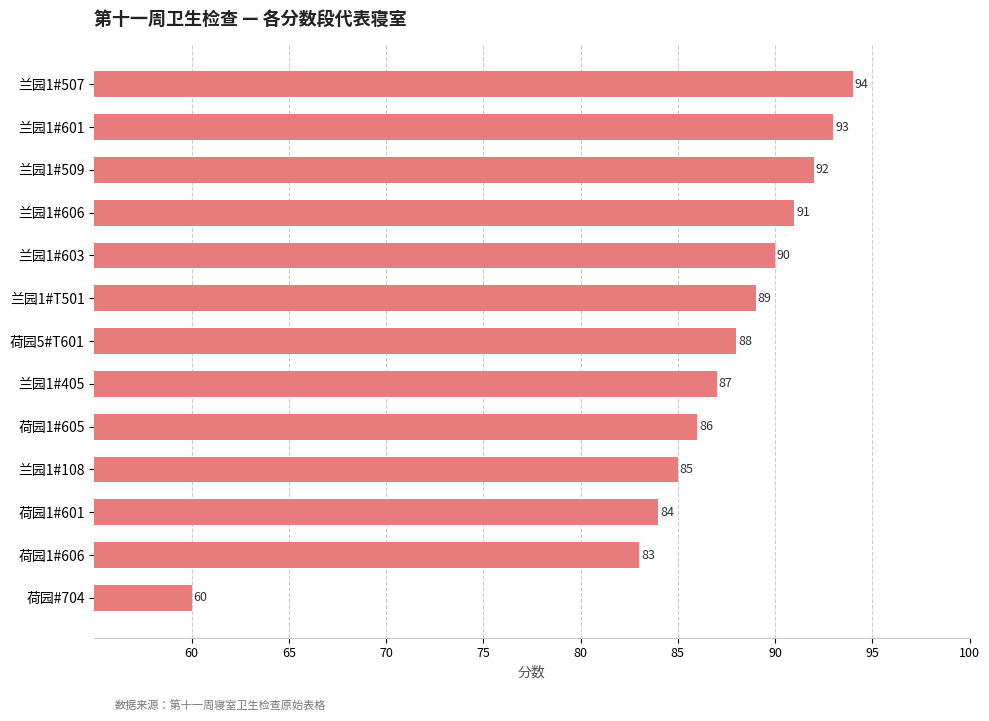

The value at 荷园1#605 is 86. True or false?

True